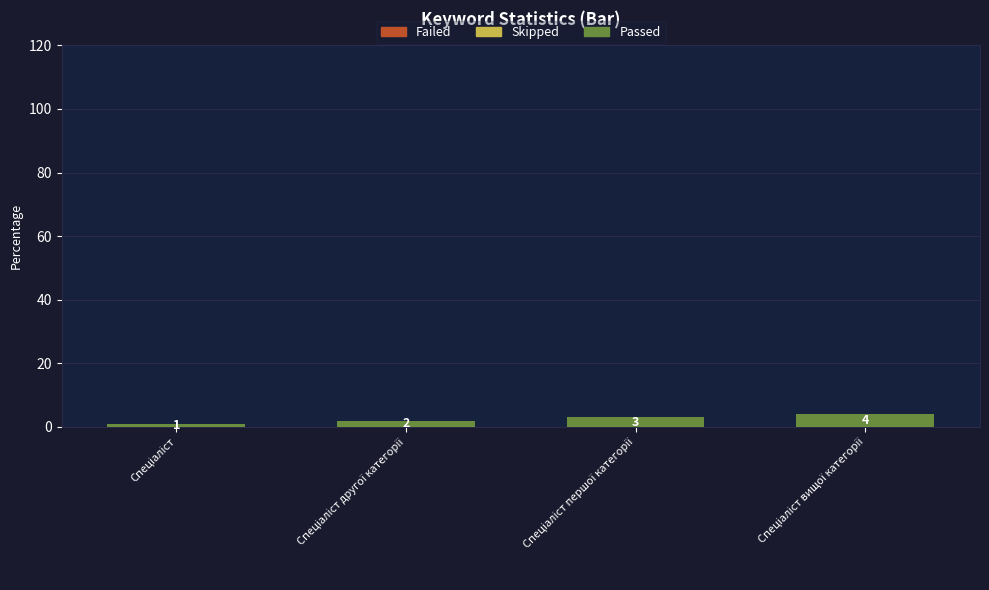

What is the value of the 4th bar from the left?

4